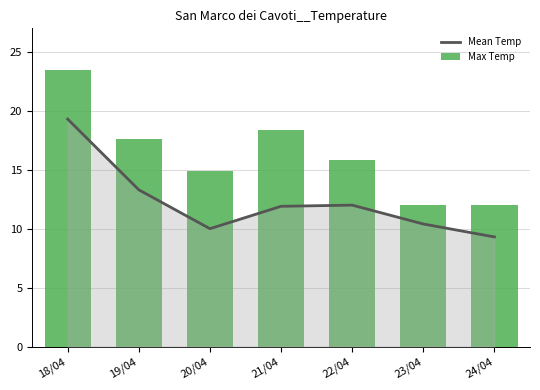

What is the spread (max minus min) of values at 22/04?

3.8